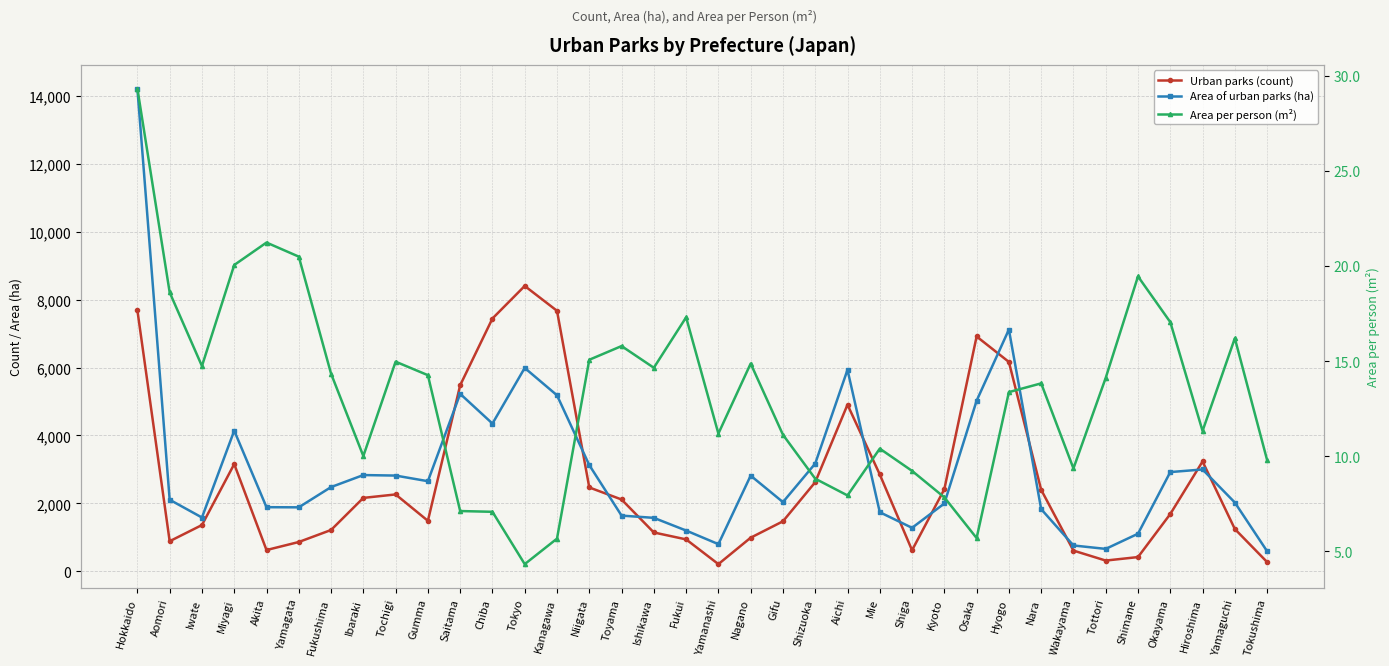

True or false: Area per person (m²) and Area of urban parks (ha) cross at least once.

False